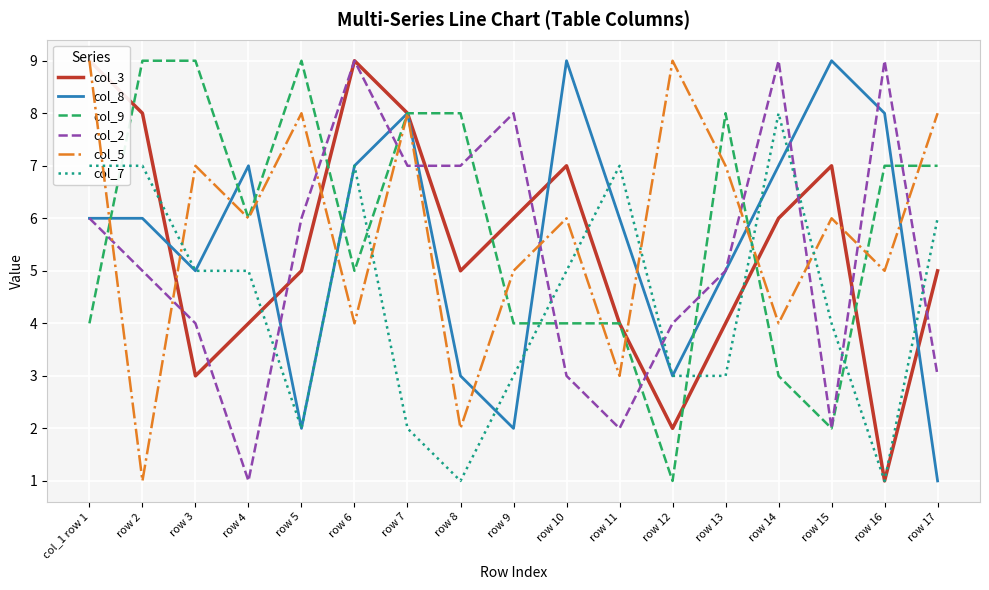

List the labels in order of col_7 value, largest first.

row 14, col_1 row 1, row 2, row 6, row 11, row 17, row 3, row 4, row 10, row 15, row 9, row 12, row 13, row 5, row 7, row 8, row 16